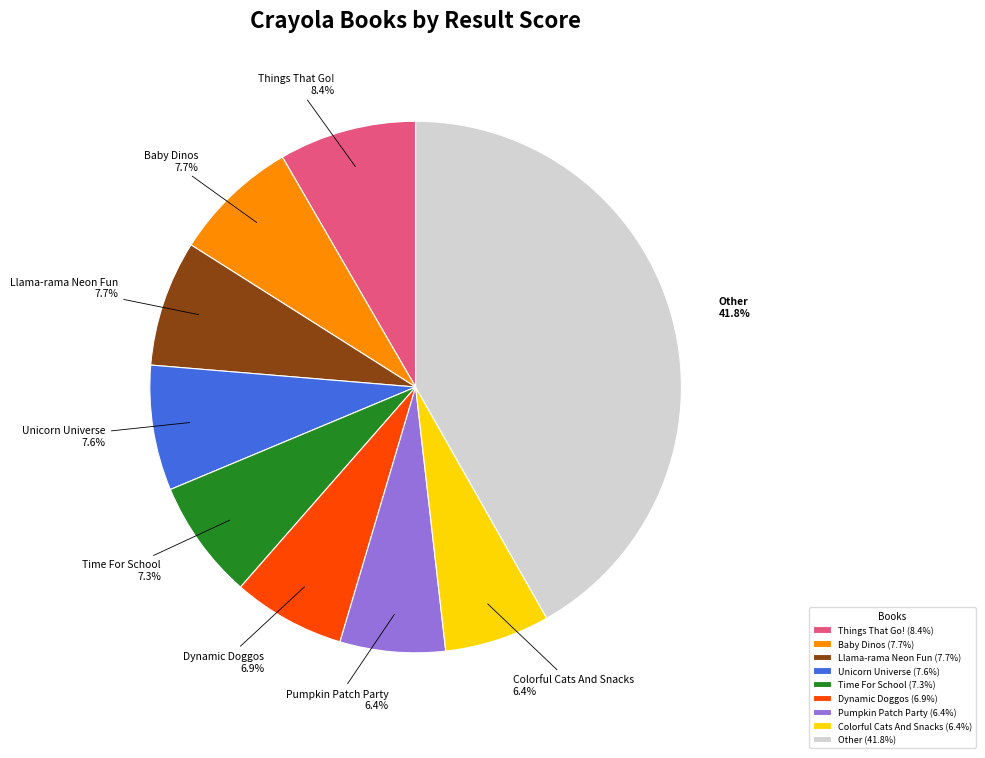

Count the number of slices in the pie.

9